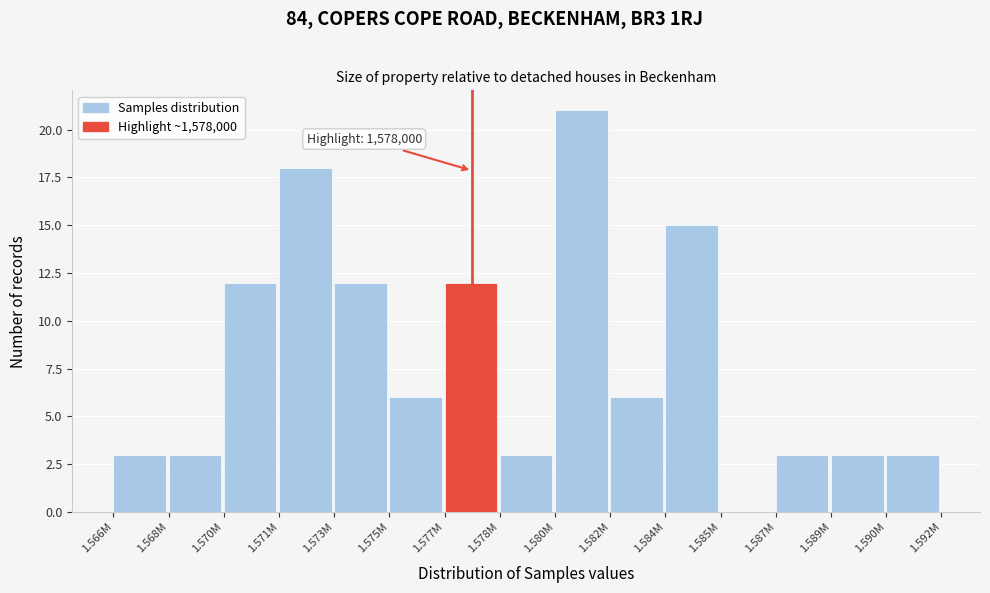

Reading right to left, list all the values displayed in this chart.

1.590M=3	1.589M=3	1.587M=3	1.585M=0	1.584M=15	1.582M=6	1.580M=21	1.578M=3	1.577M=12	1.575M=6	1.573M=12	1.571M=18	1.570M=12	1.568M=3	1.566M=3